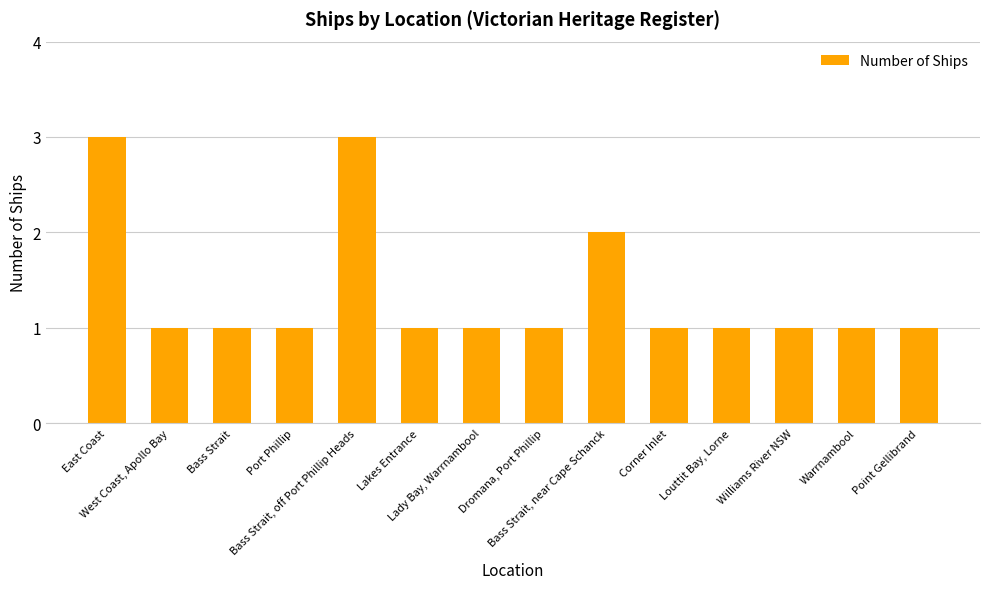

What is the maximum value shown in the chart?

3